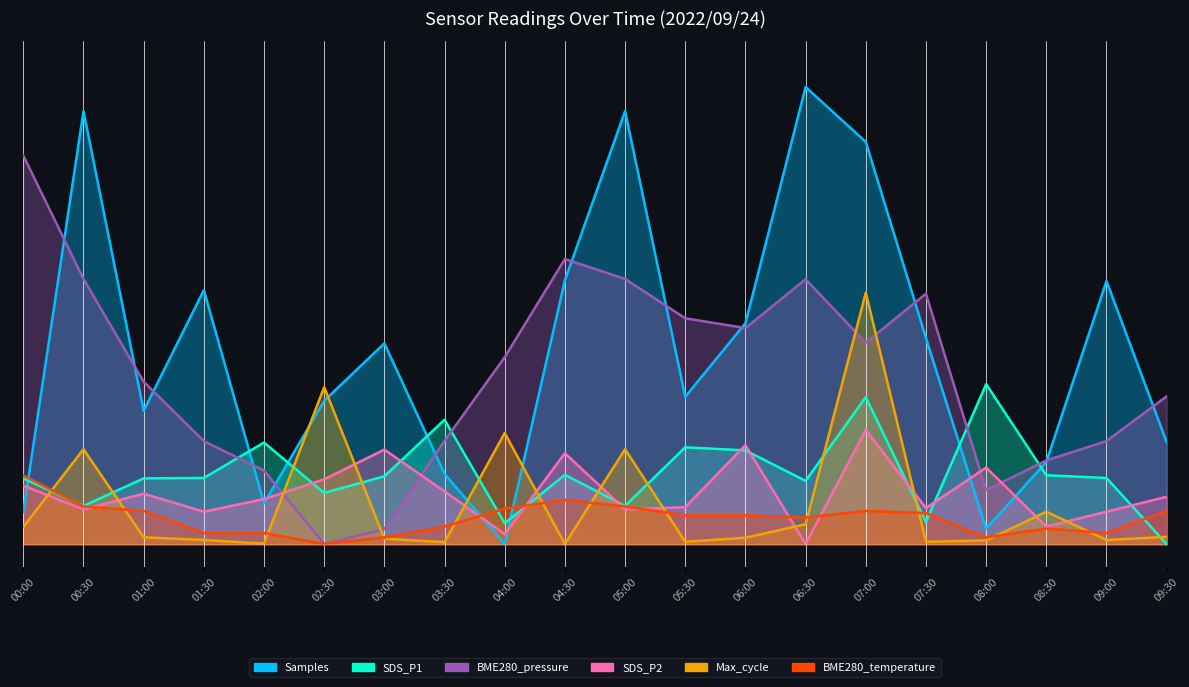

Where is BME280_pressure nearest to the value 0?

02:30